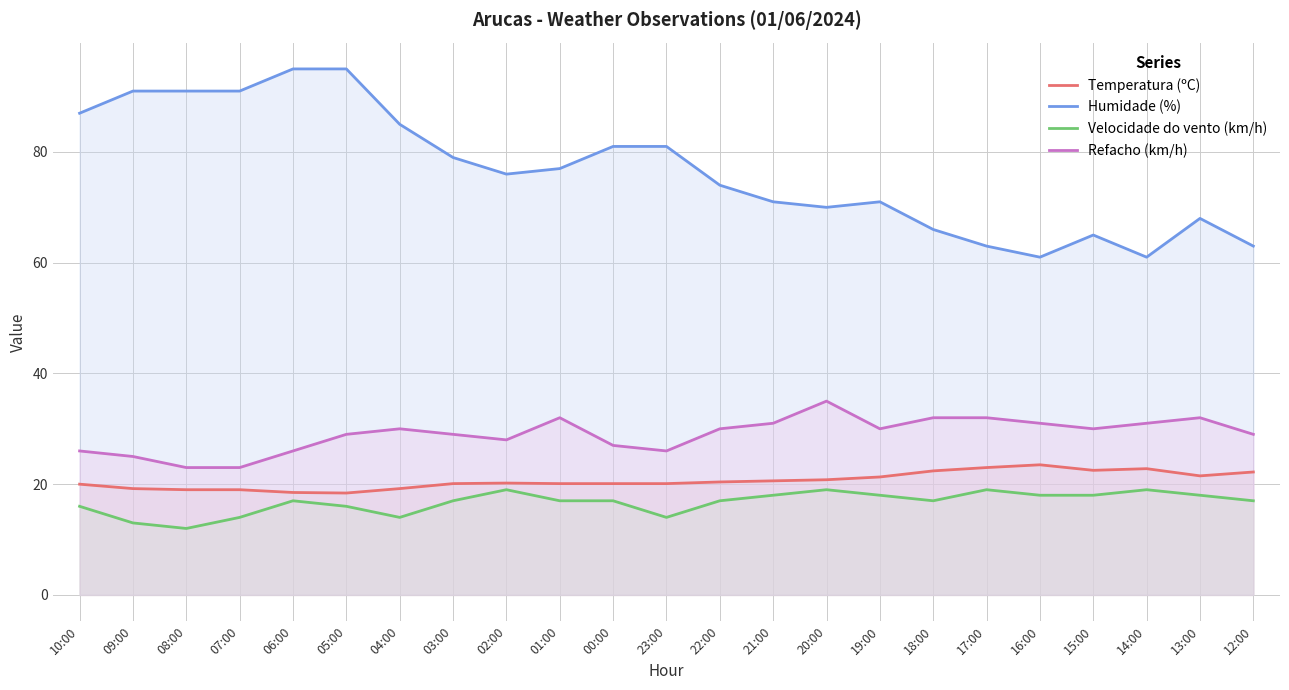

What is the sum of the Refacho (km/h) values at 06:00 and 09:00?

51.0